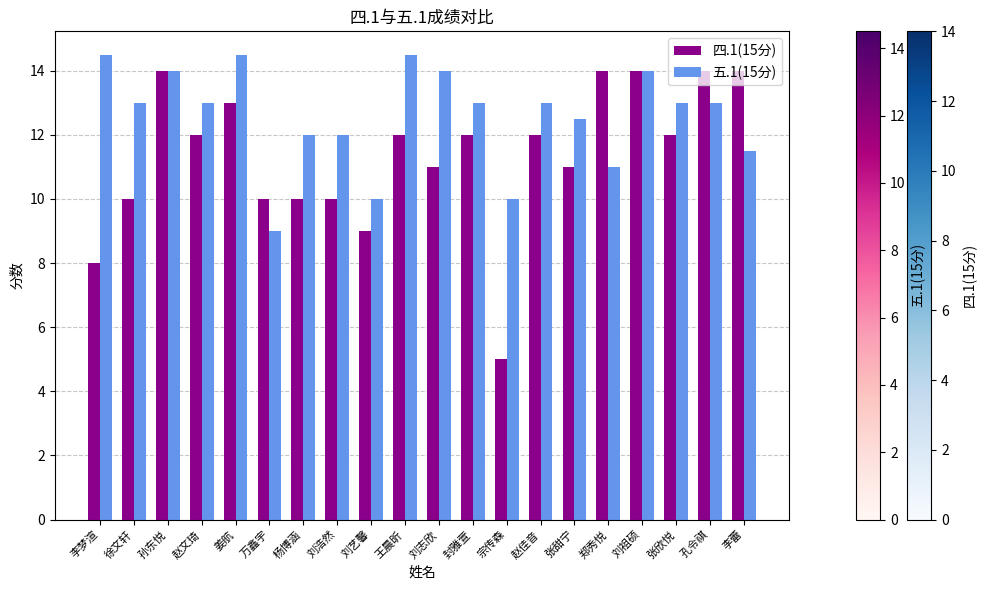

What is the greatest value displayed?

14.5